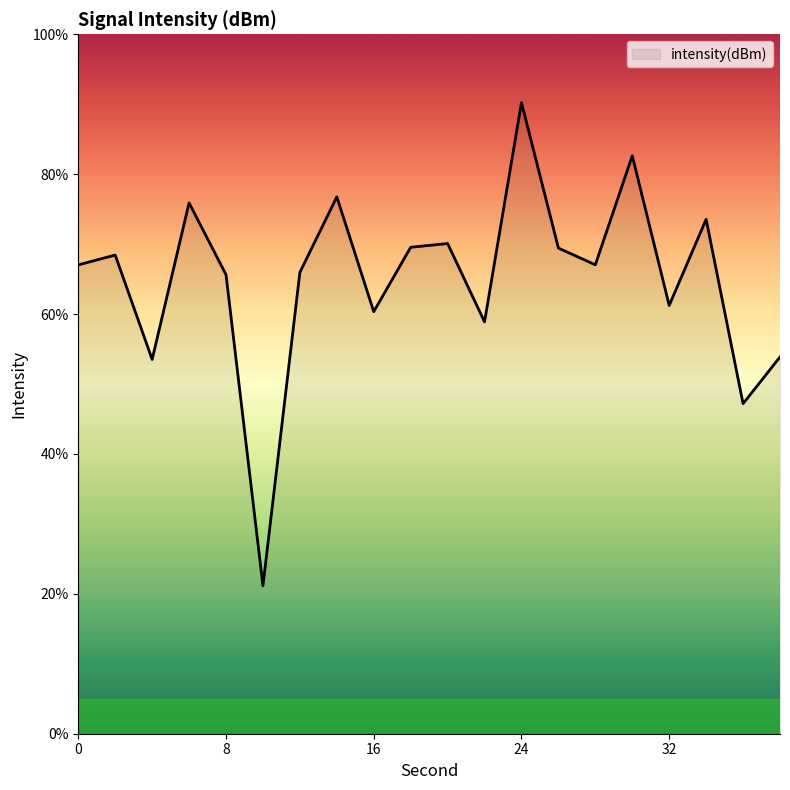

What is the difference between the maximum and minimum values?

69.1